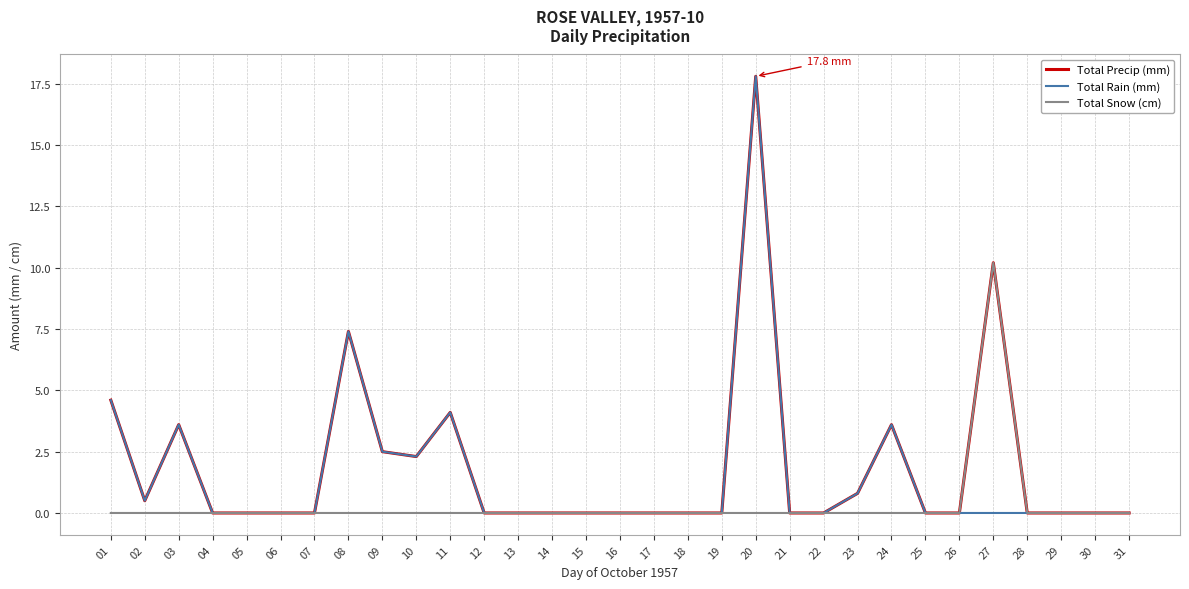

What is the difference between the highest and lowest values at 01?

4.6